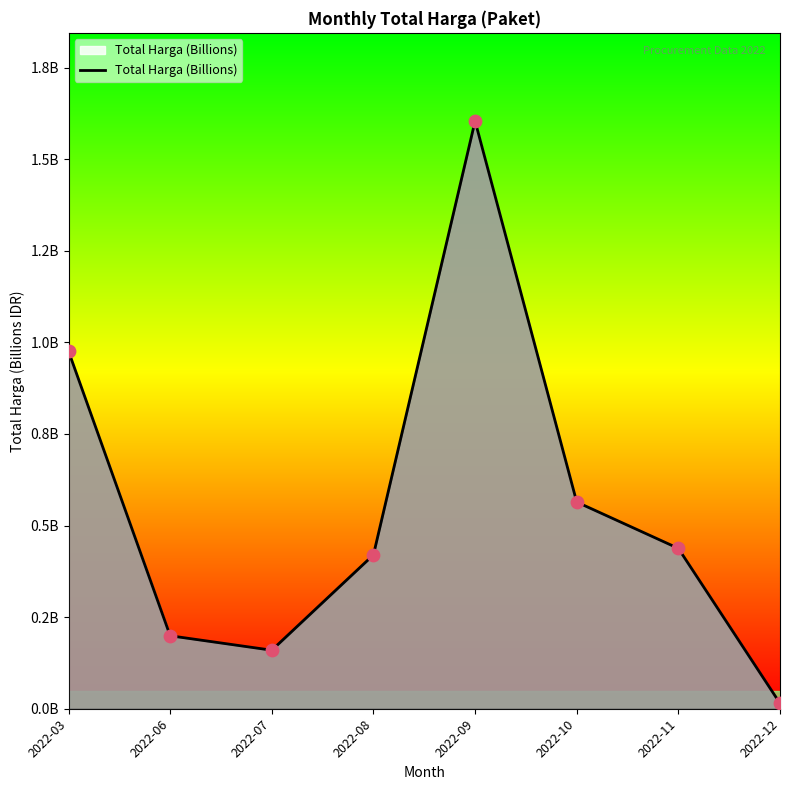

What is the change in value from 2022-10 to 2022-12?

-0.5